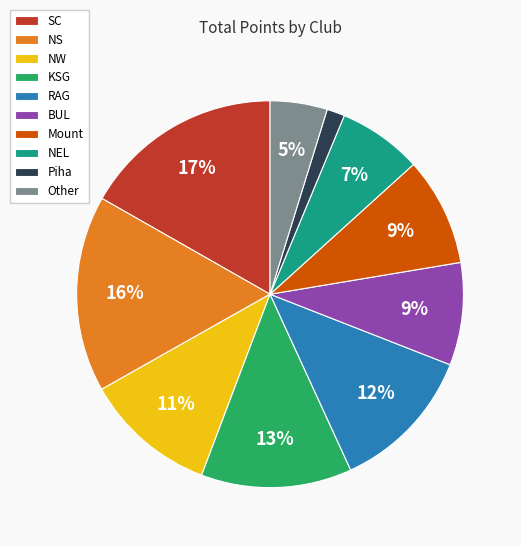

What is the ratio of the value at Mount to the value at KSG?

0.7